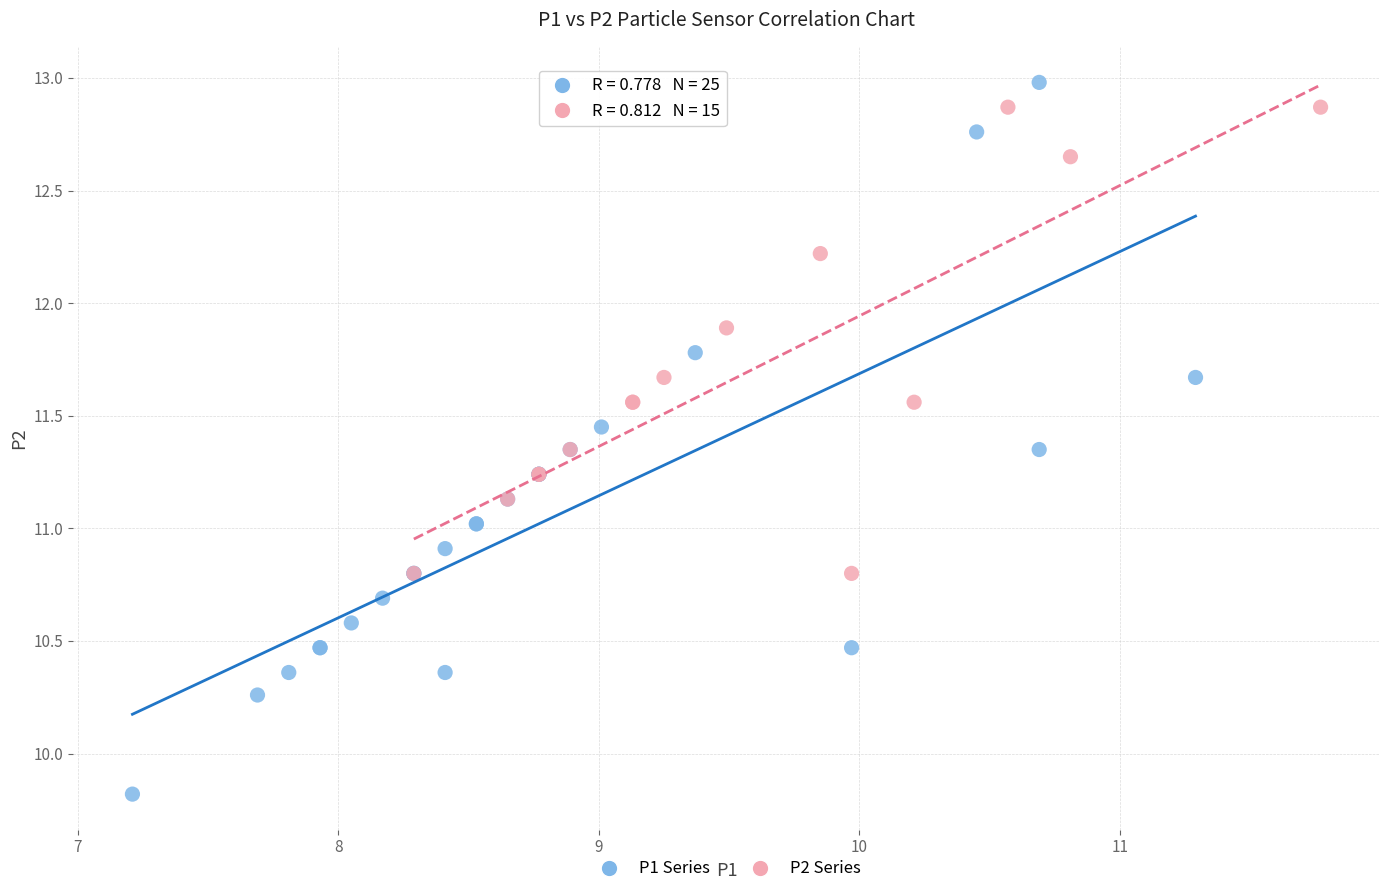

Which series contains the lowest Y value?

P1 Series